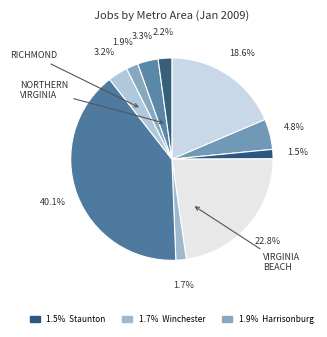

How many segments does this pie chart have?

10